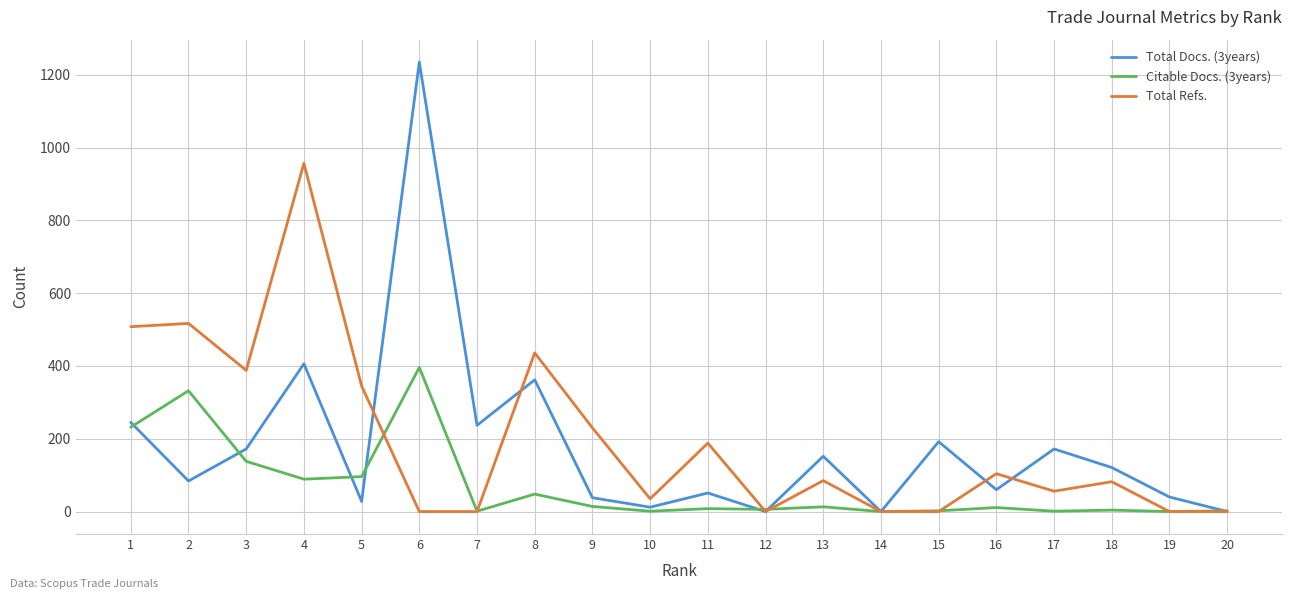

At which category is the sum across all series the highest?

6